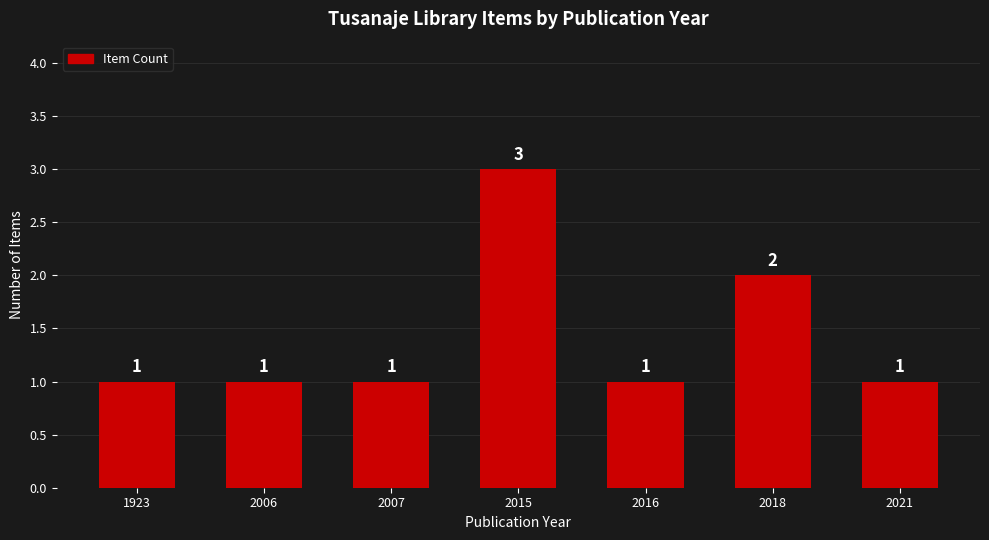

The chart shows a value of 1 at 2018. True or false?

False